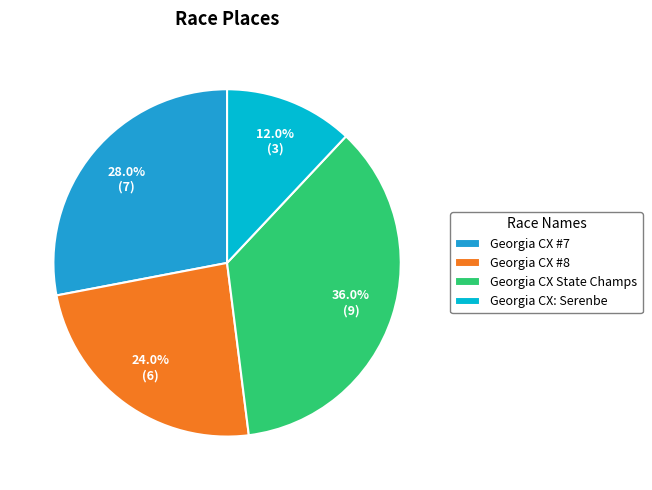

How many slices are in this pie chart?

4